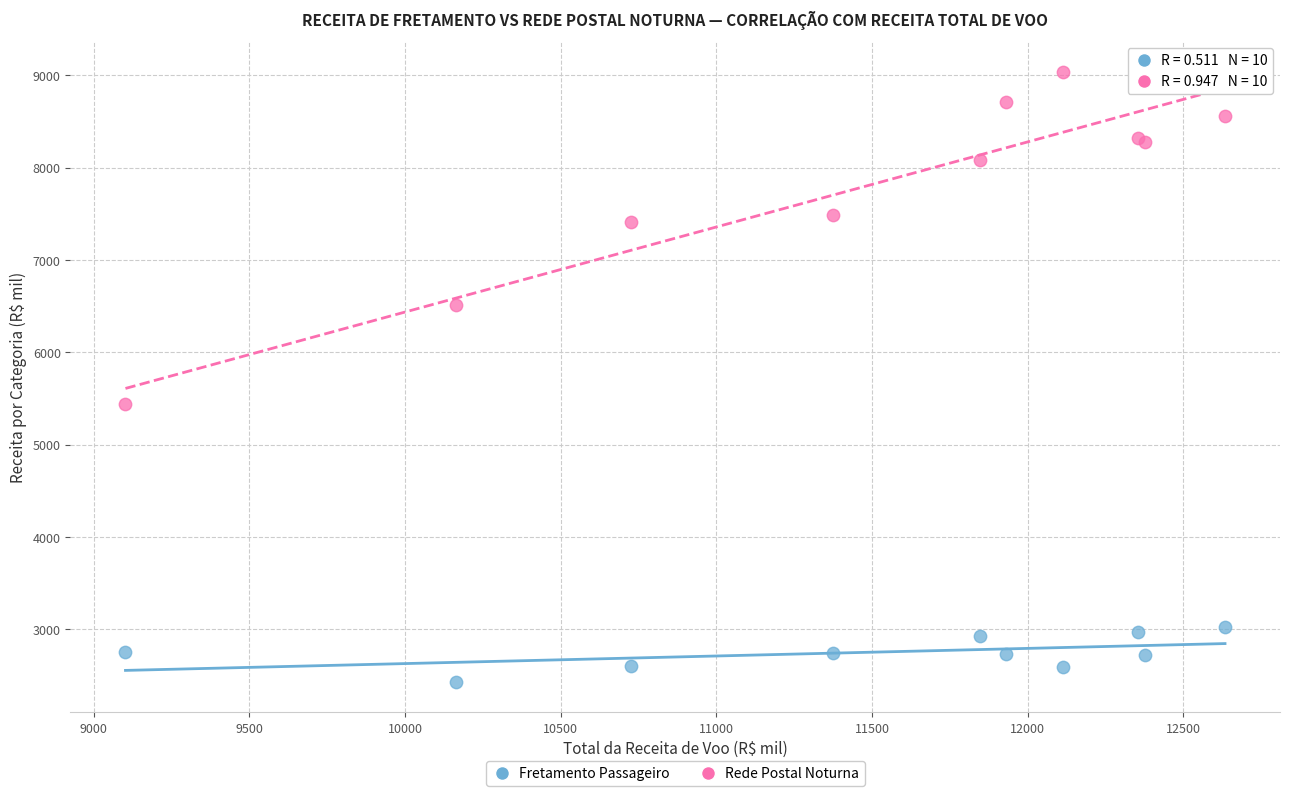

Across all series, what Y value is closest to 5735?

5444.6